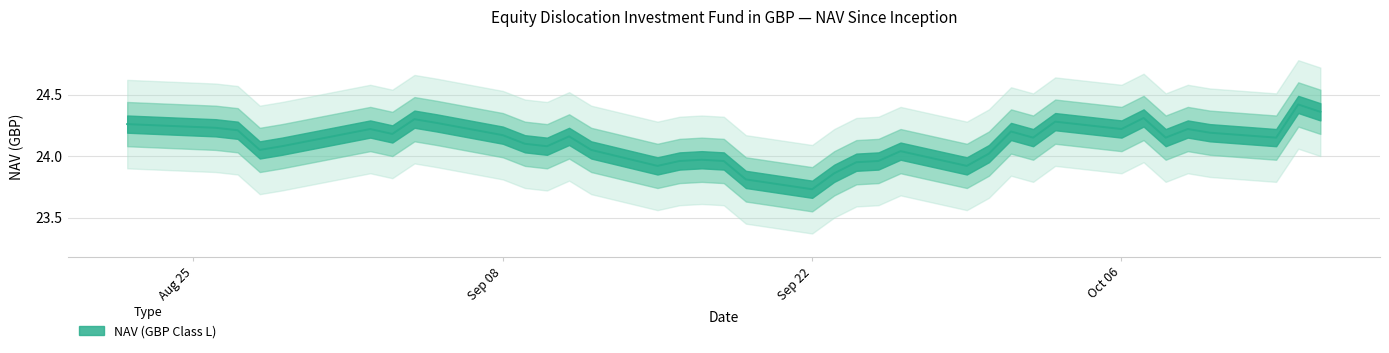

What is the maximum value shown in the chart?

24.4